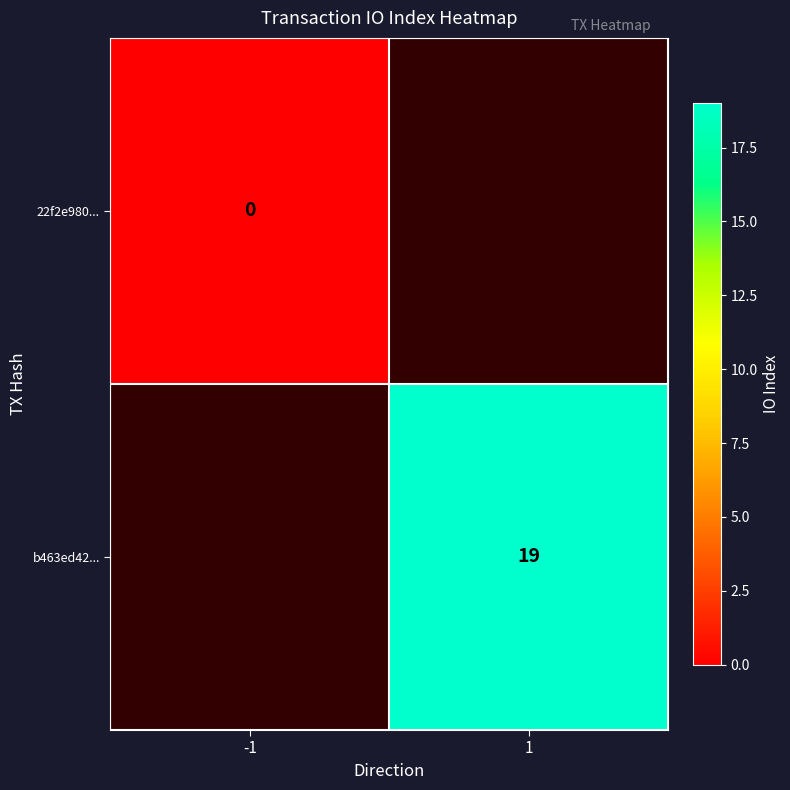

Is it true that b463ed42... equals 19 at 1?

True